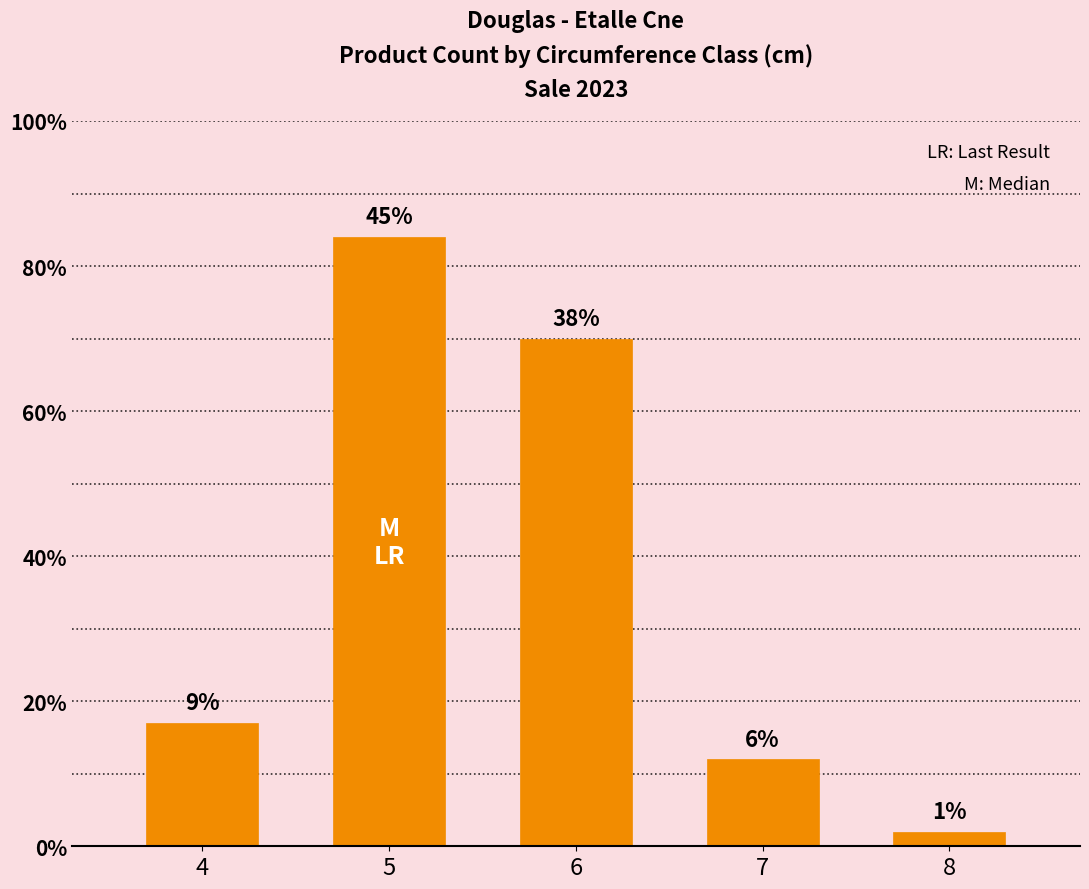

What is the ratio of the value at 4 to the value at 6?

0.2